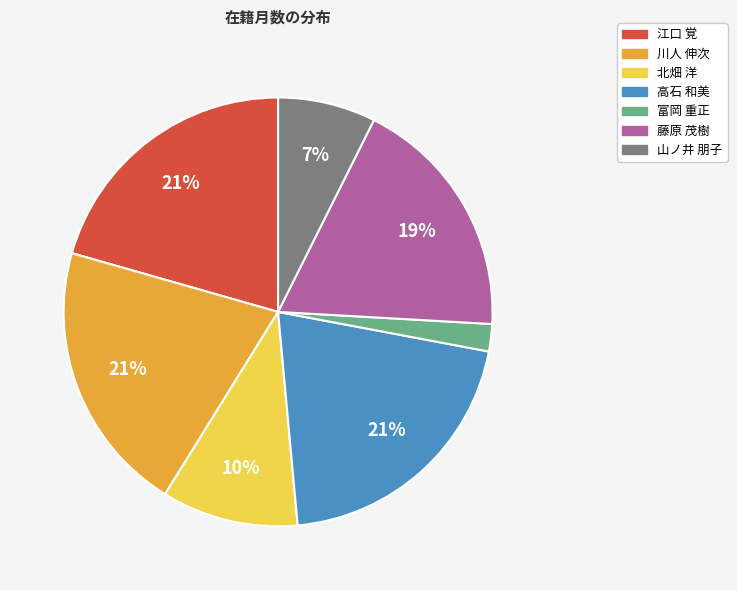

To the nearest percent, what portion does 藤原 茂樹 represent?

19%